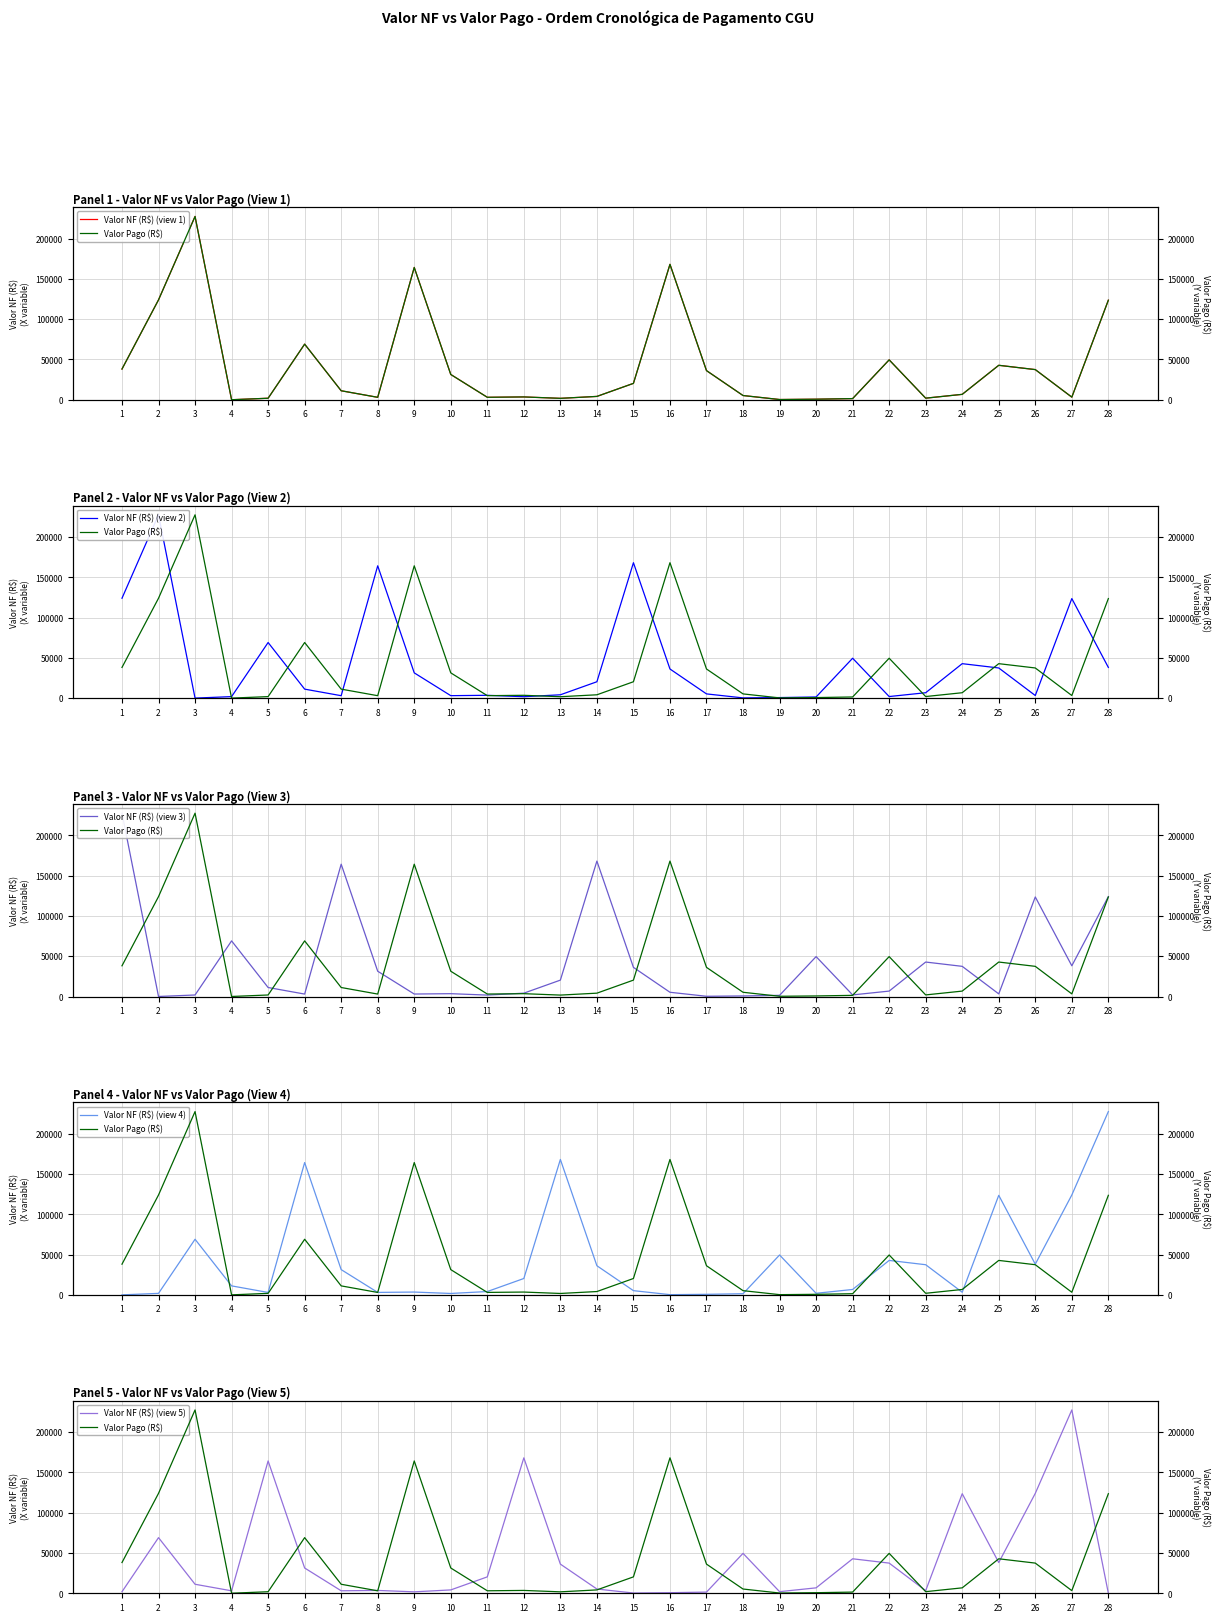

Between 17 and 27, which series saw the biggest shift?

Valor NF (R$) (view 5)